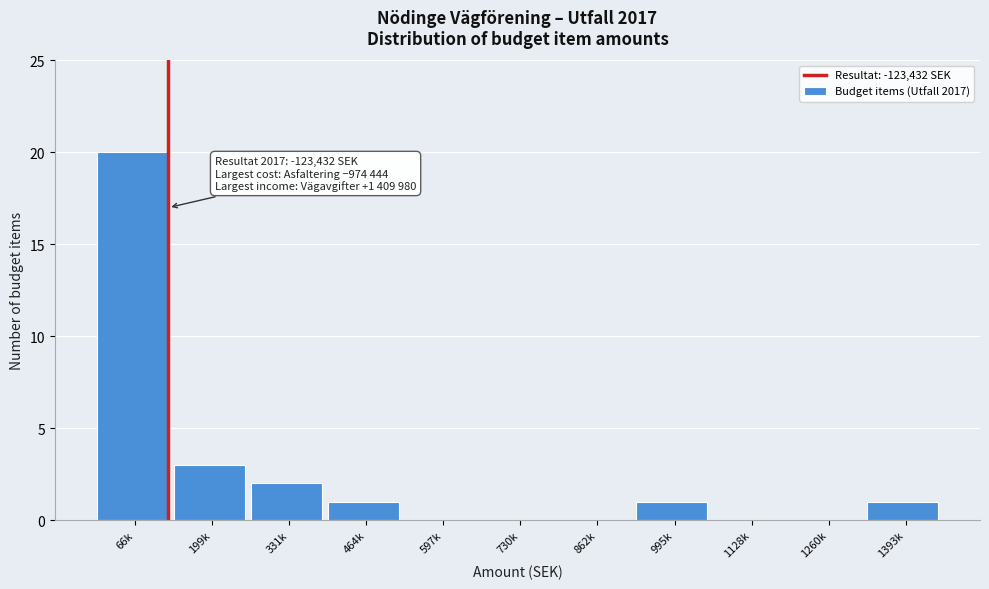

Reading left to right, transcribe all the data shown in this chart.

66k=20	199k=3	331k=2	464k=1	597k=0	730k=0	862k=0	995k=1	1128k=0	1260k=0	1393k=1